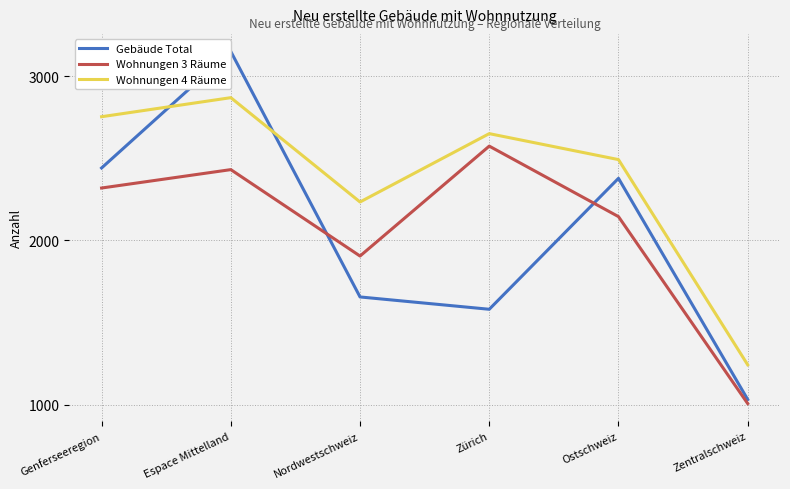

Where is the first local maximum for Wohnungen 4 Räume?

Espace Mittelland